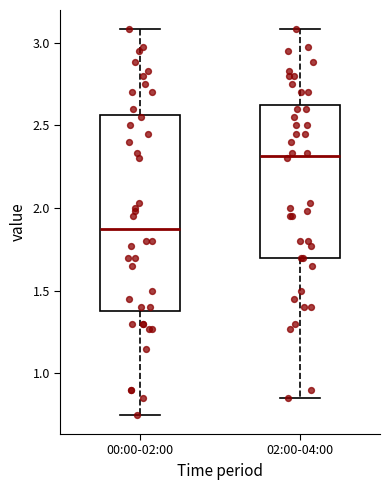

Which box is the tallest, from its lower edge to its upper edge?

00:00-02:00